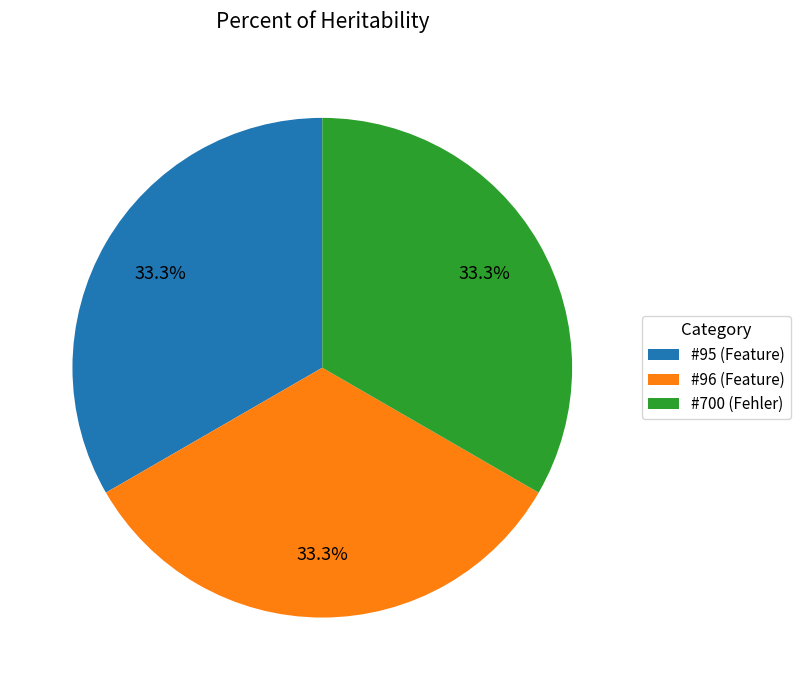

What is the ratio of the value at #96 (Feature) to the value at #95 (Feature)?

1.0